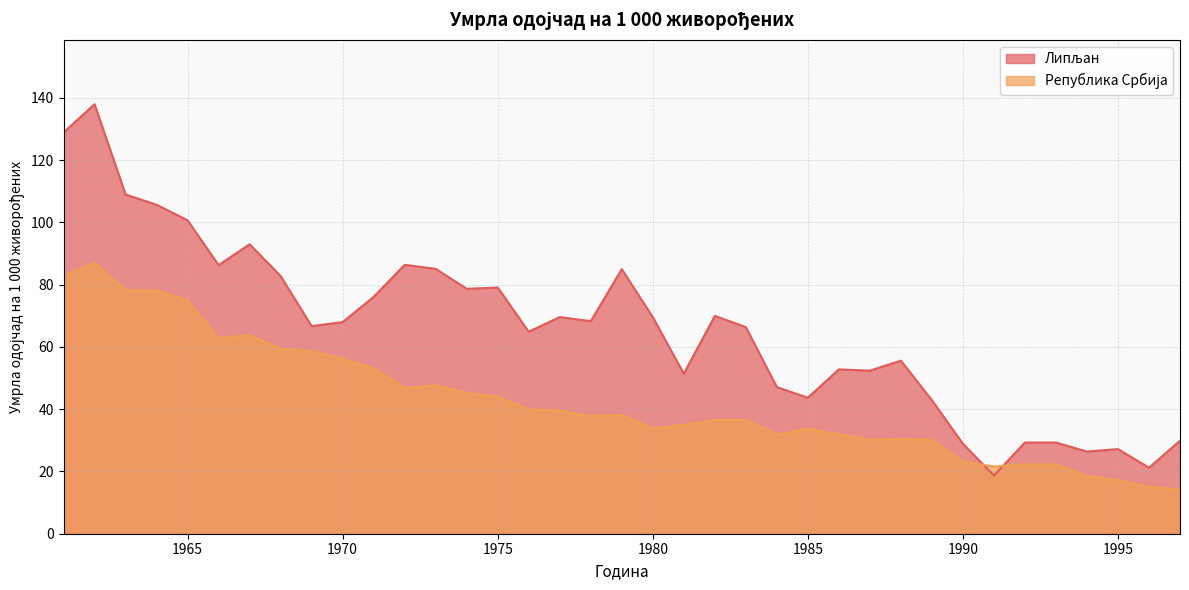

Is it true that Република Србија equals 44.0 at 1975?

True